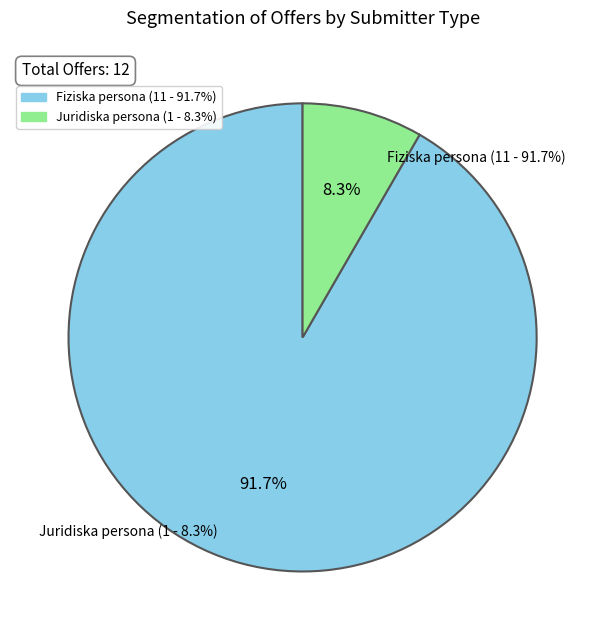

Does Fiziska persona represent more than half of the total?

Yes